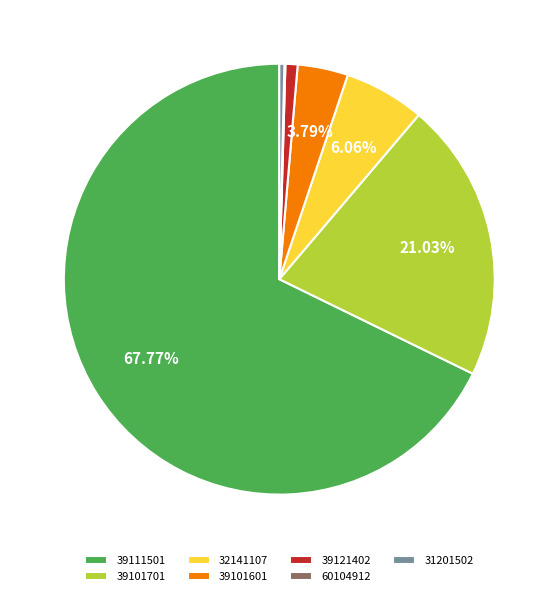

The 39121402 slice represents 8% of the pie. True or false?

False